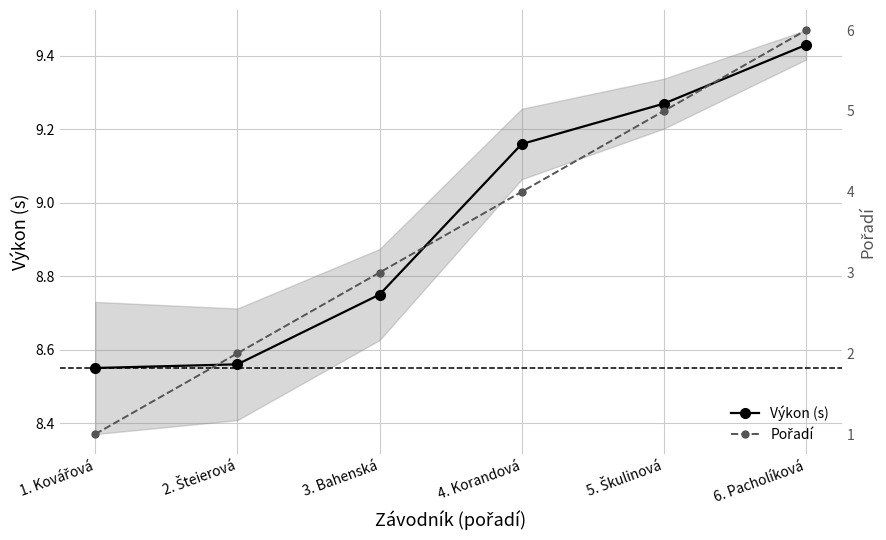

What is the label of the 1st point from the left?

1. Kovářová